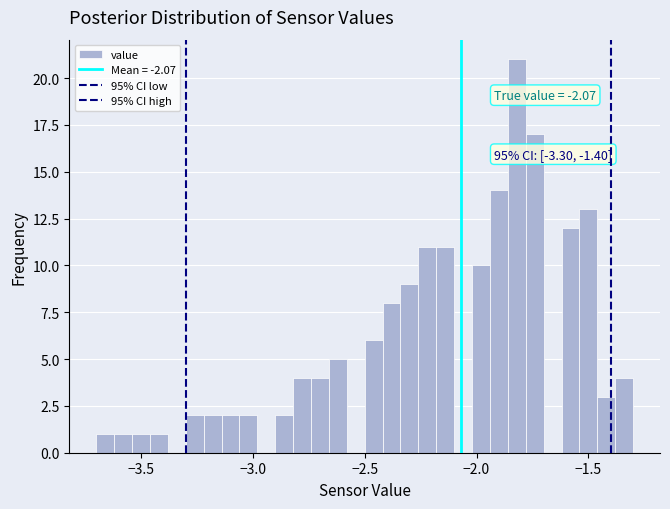

Around what value on the x-axis is the tallest bar? Give the approximate position of its centre, as read against the axis.

-1.80